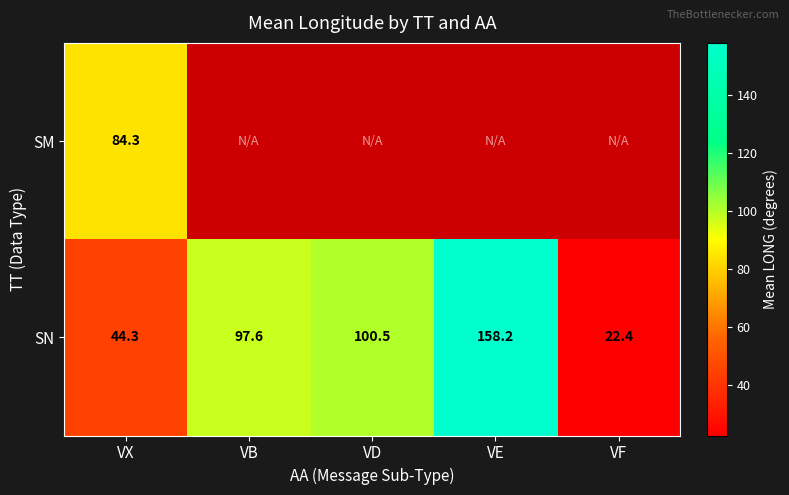

Which has a higher value, VX or VD?

VD